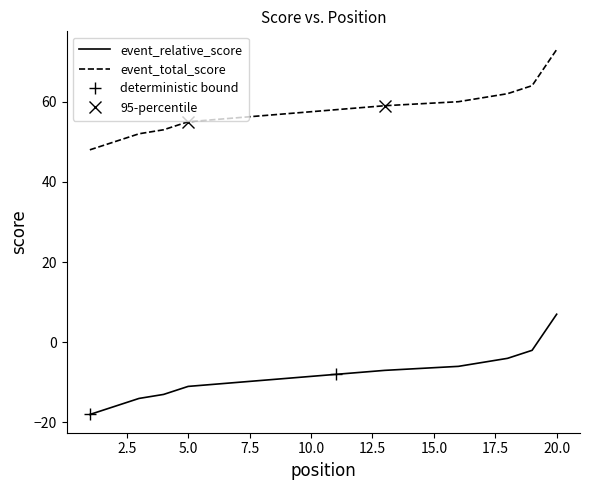

How many values in the event_total_score series exceed 58?

8